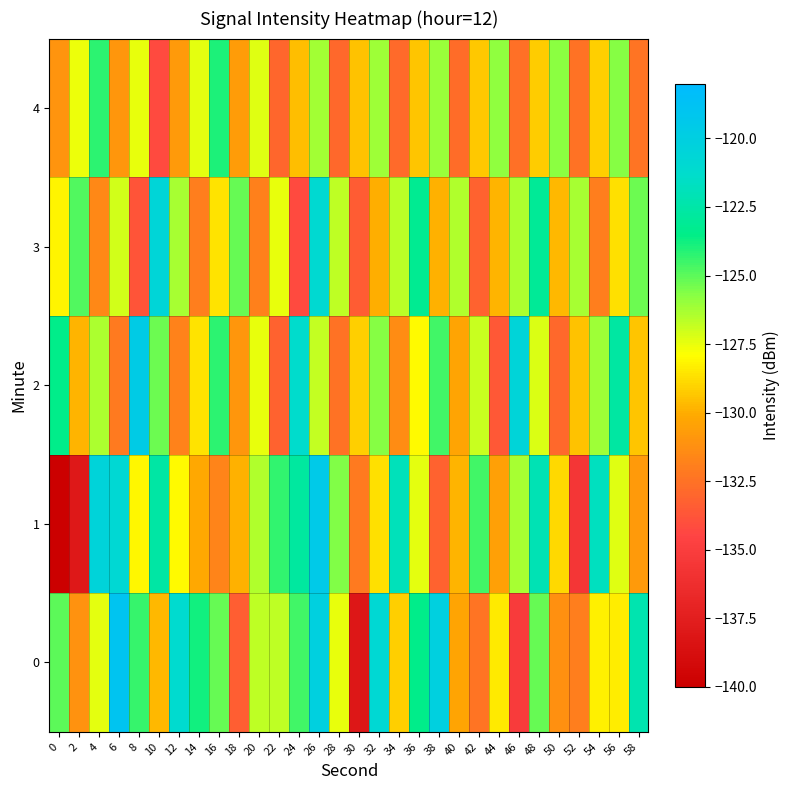

Count the number of data series in this chart.

5